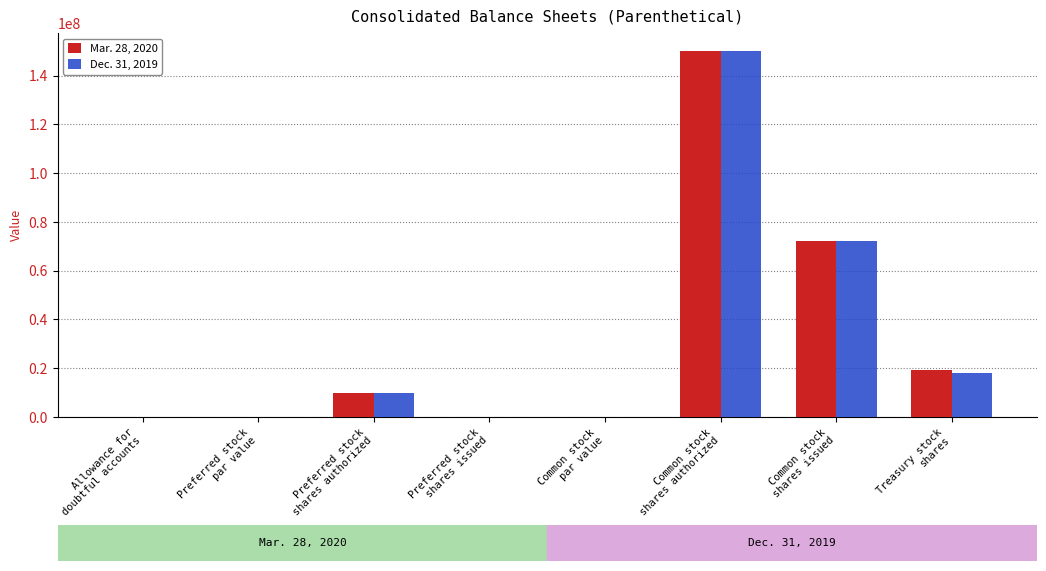

How many categories are shown in the chart?

8